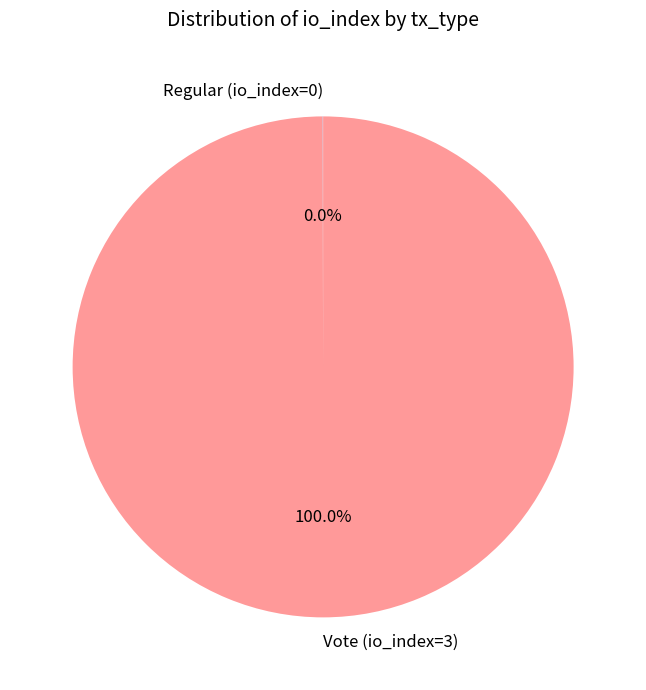

To the nearest percent, what is the average slice percentage?

50%